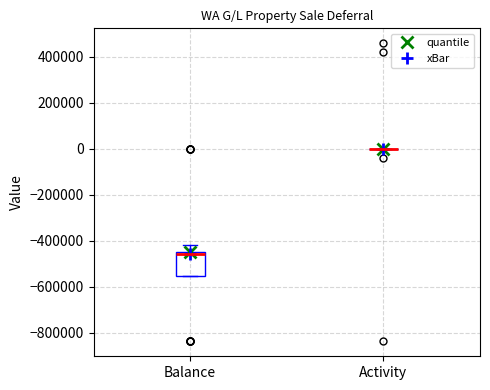

Reading left to right, read every box against the y-axis: the position of its median line, the range the box covers, and the ends of its whiskers. The values are not printed on the chart, so give them approximately, as read against the axis.

Balance: median -460000, box -560000 to -440000, whiskers -560000 to -420000
Activity: box collapsed to a line at 0, whiskers 0 to 0